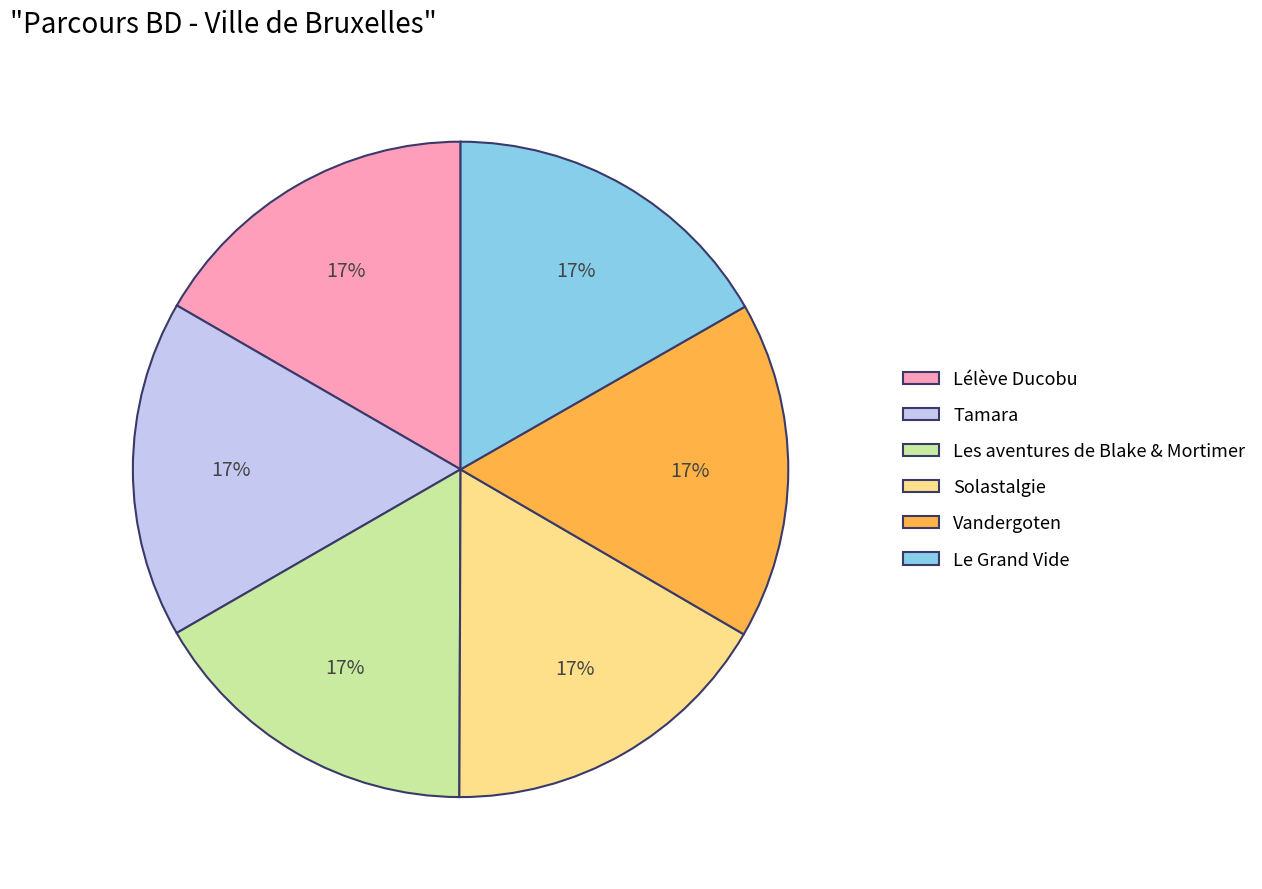

Does Solastalgie represent more than half of the total?

No